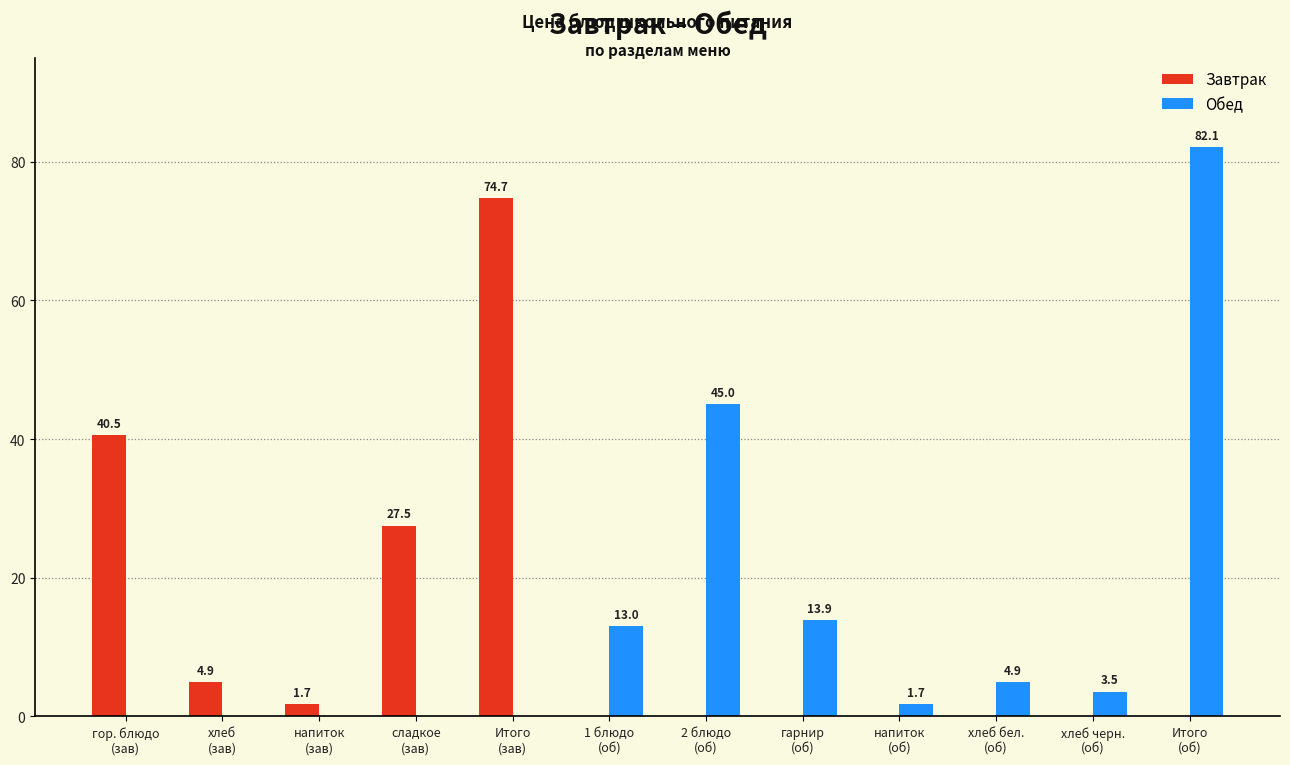

Which series has the widest spread of values?

Обед